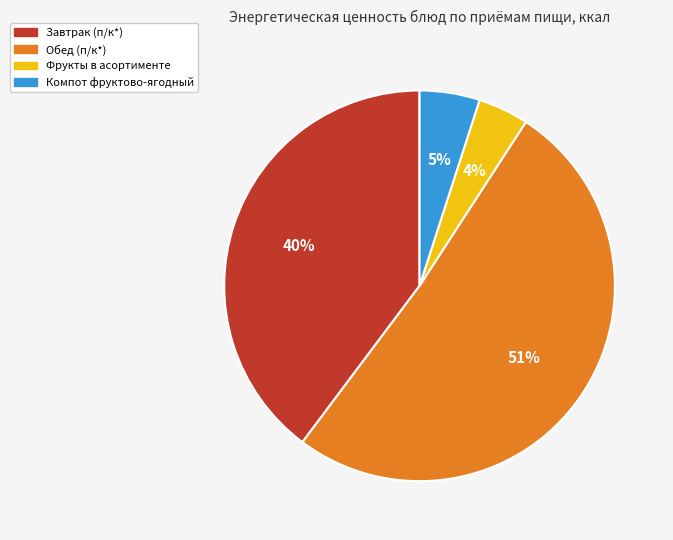

Does any single category account for the majority?

Yes